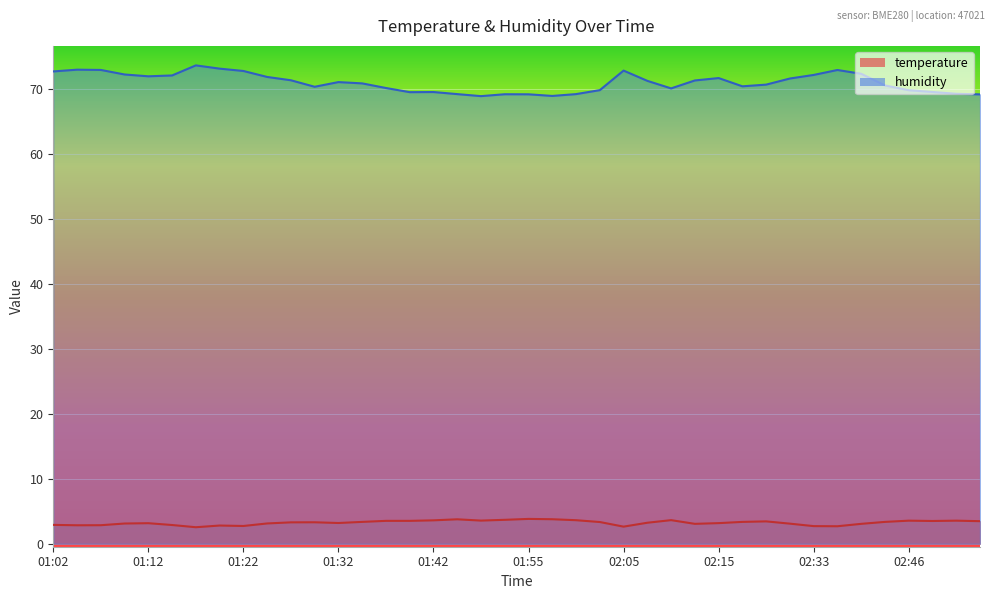

Between 02:48 and 02:50, which series saw the biggest shift?

humidity